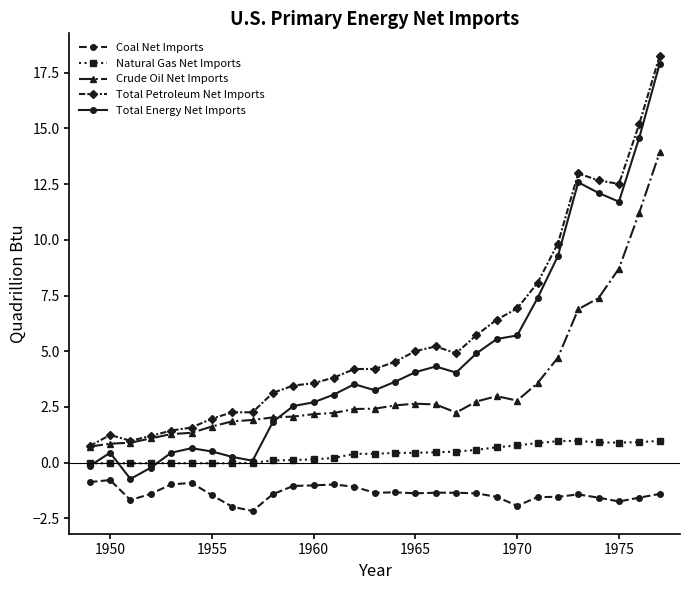

What is the value of the Coal Net Imports point at the 16th from the left?

-1.3